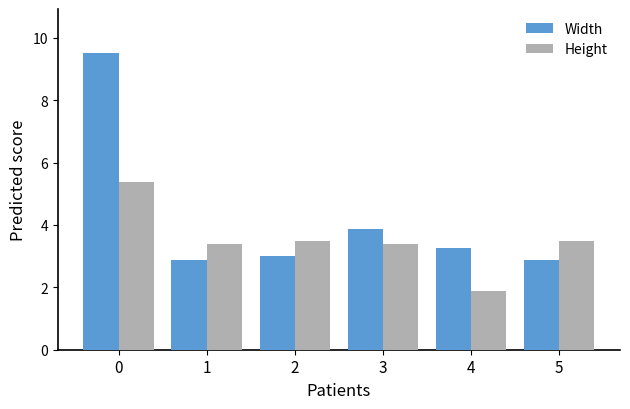

What is the difference between the second highest and minimum values in the Height series?

1.6